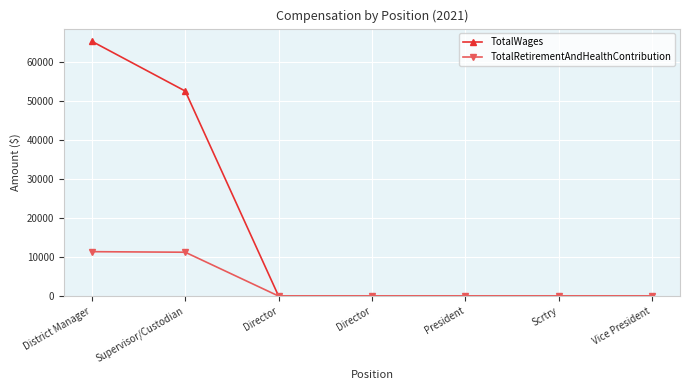

How many lines are shown in the chart?

2